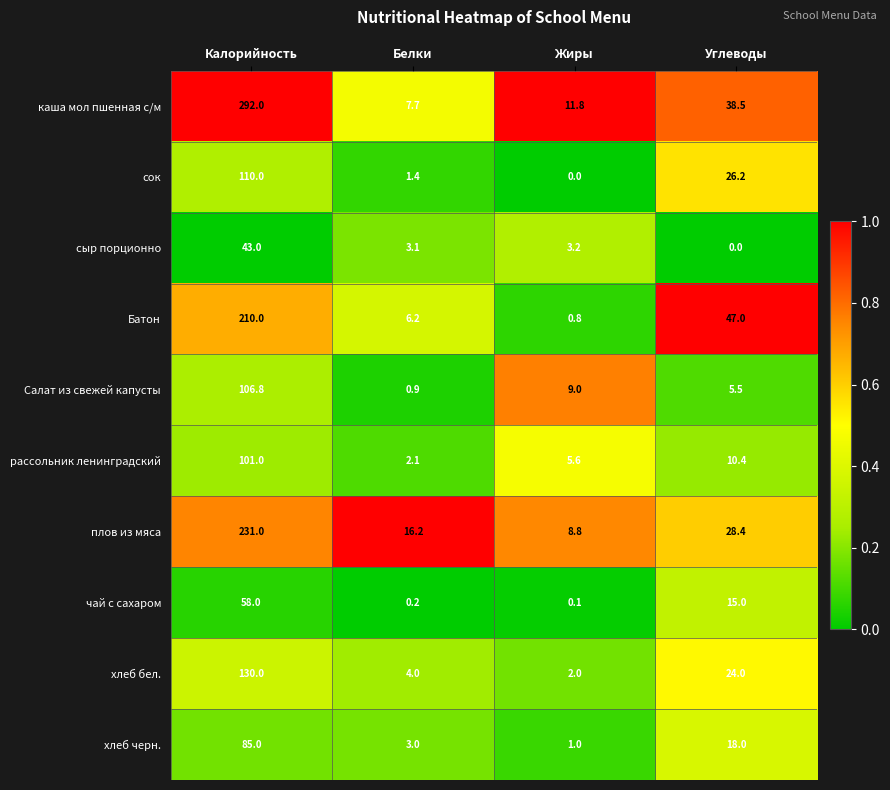

How many distinct data groups are displayed?

10